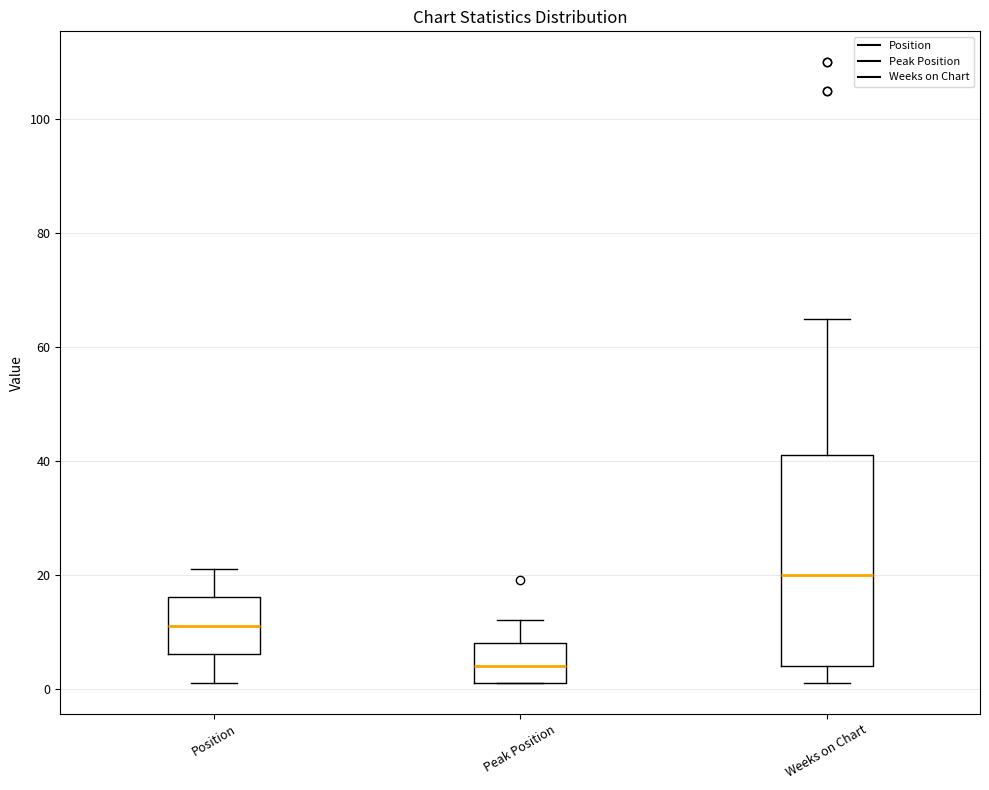

Which box has the highest median line?

Weeks on Chart